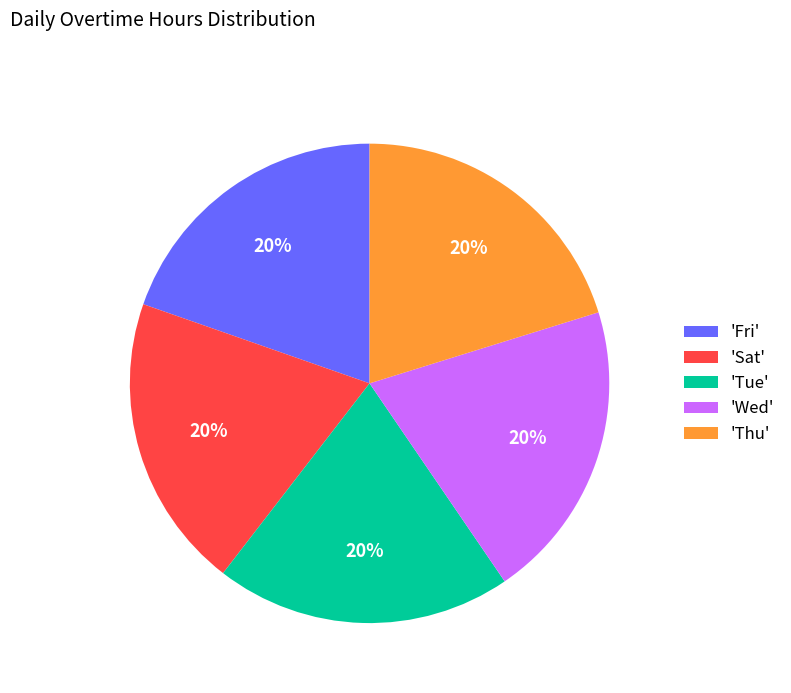

Count the number of slices in the pie.

5